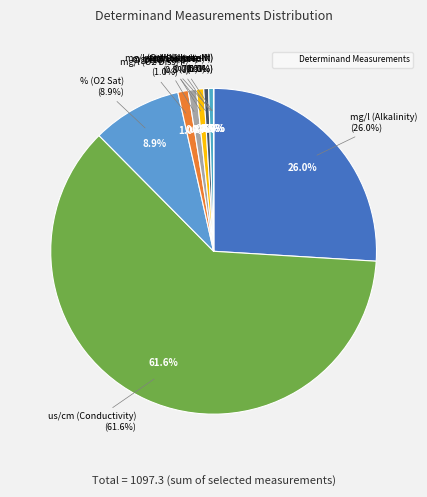

Is it true that cel (Temp) is 6% of the pie?

False